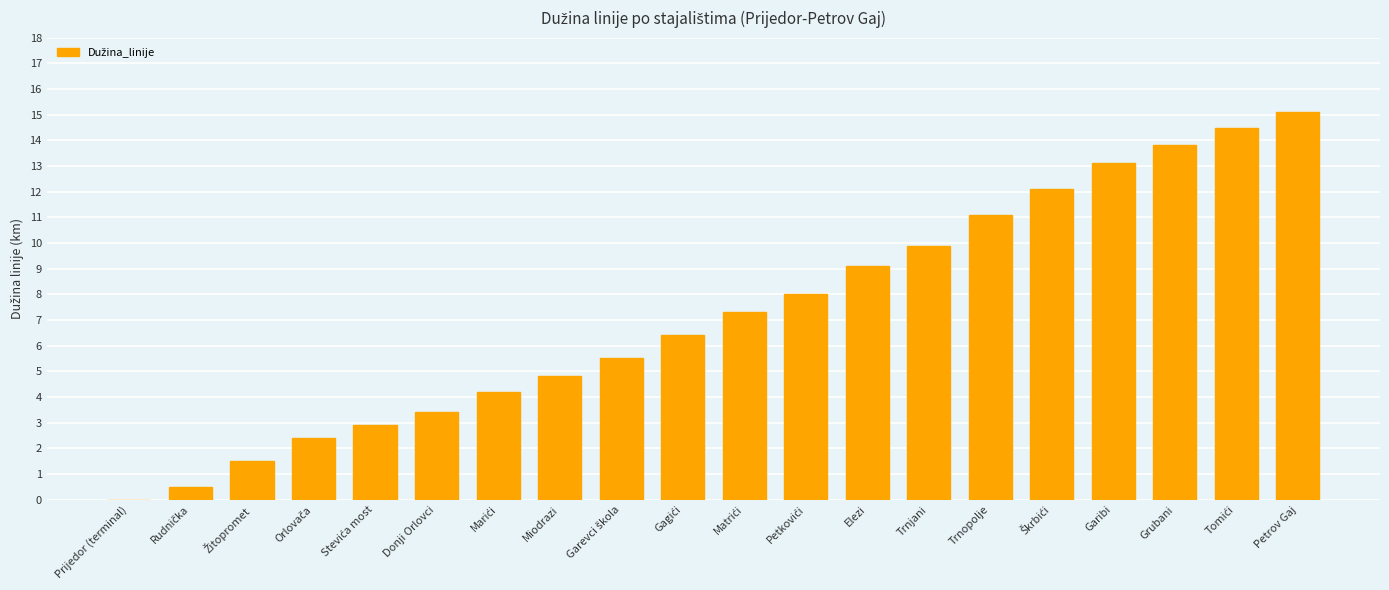

What is the sum of all values?

145.6